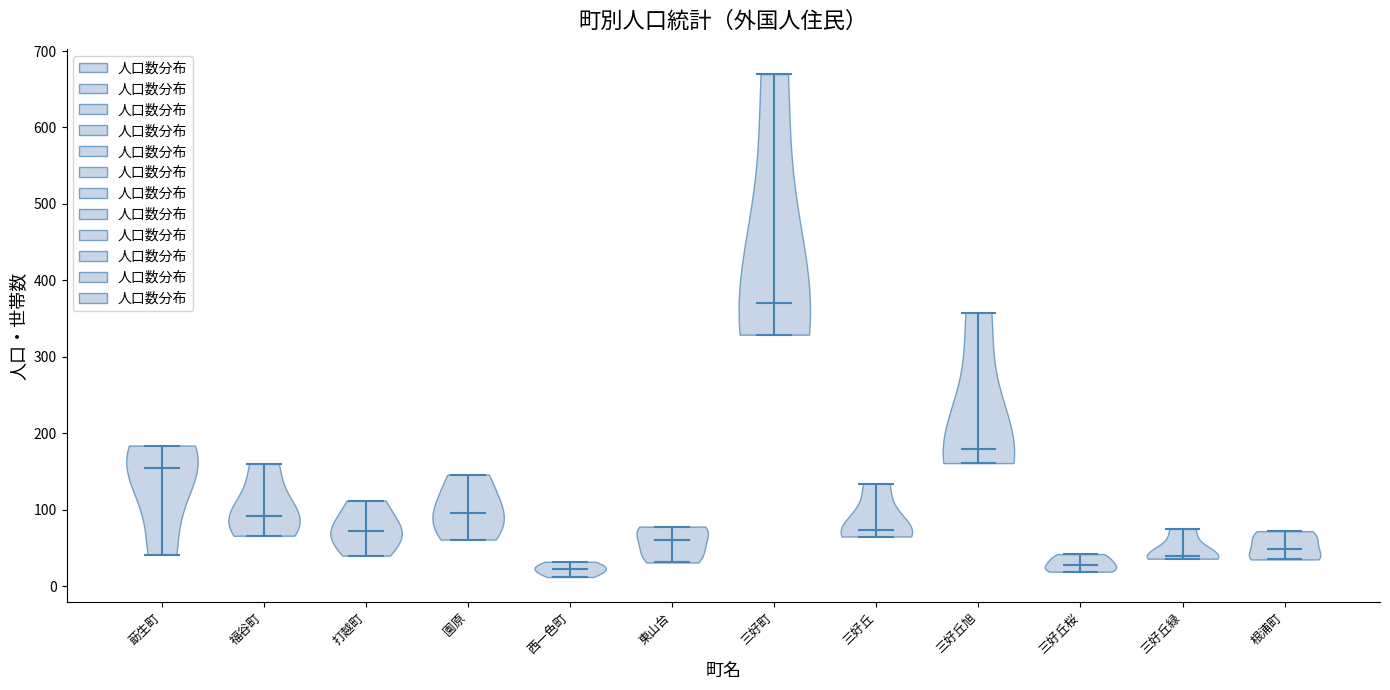

What is the highest point the violin for 根浦町 reaches on the y-axis? The values are not printed on the chart, so give them approximately, as read against the axis.

70